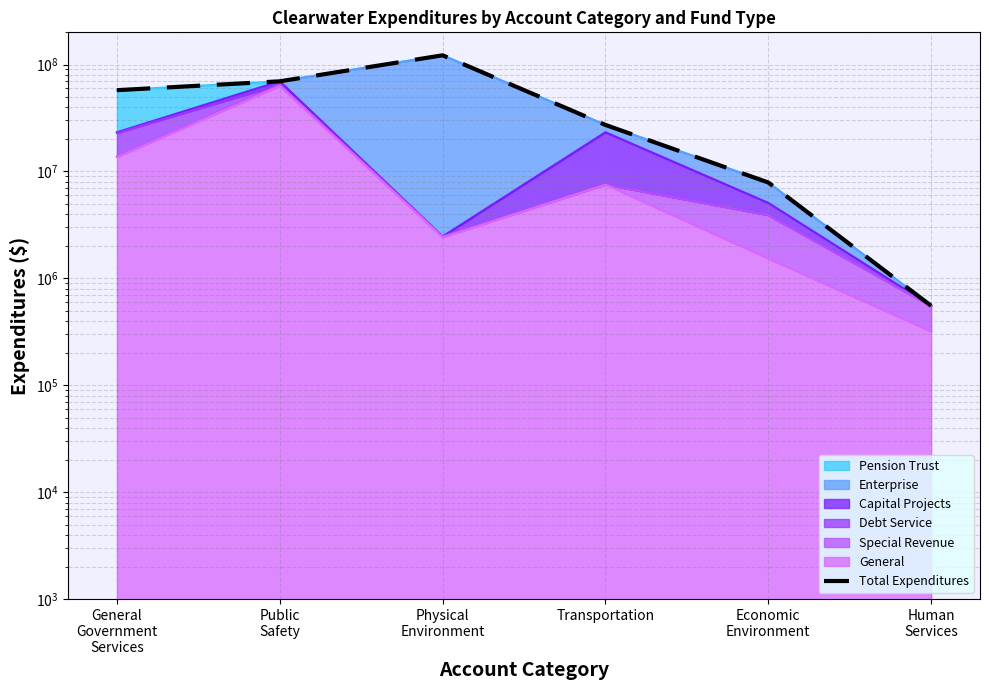

Approximately how many times larger is the value at Transportation compared to Physical
Environment?

0.2